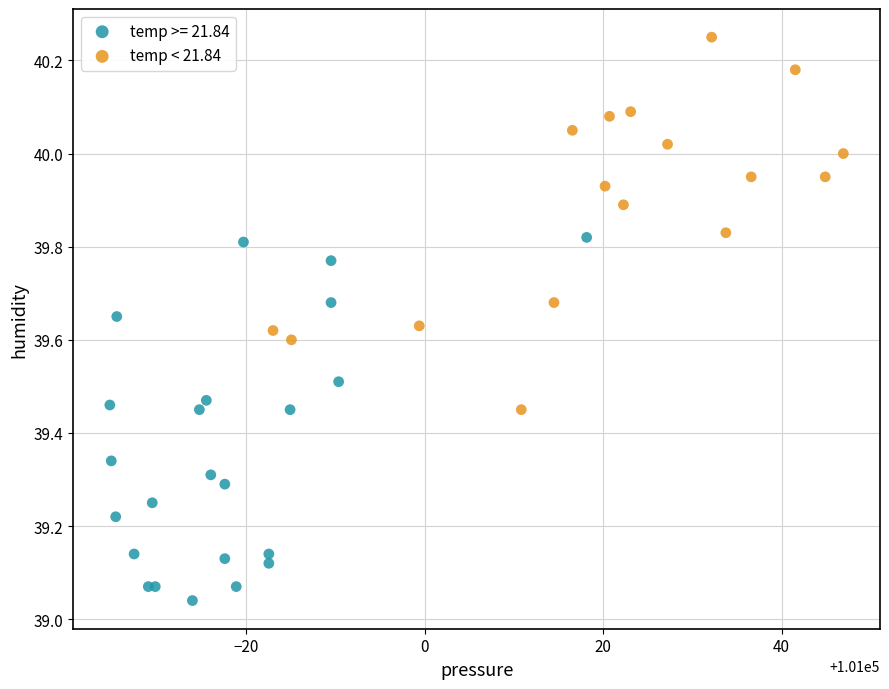

Which series contains the lowest Y value?

temp >= 21.84